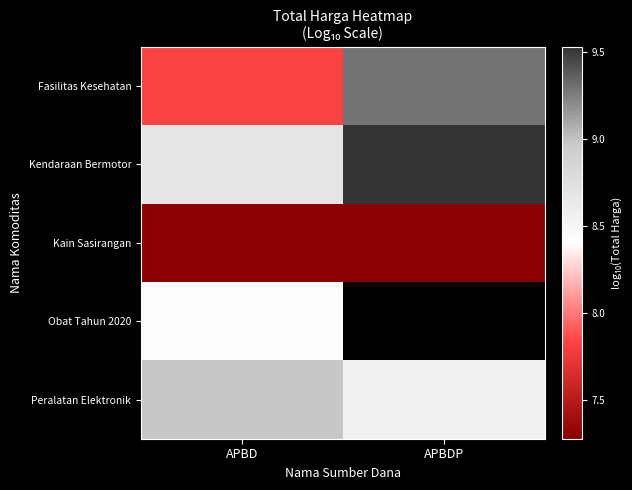

Count the Kendaraan Bermotor values in the range 8 to 9.

1